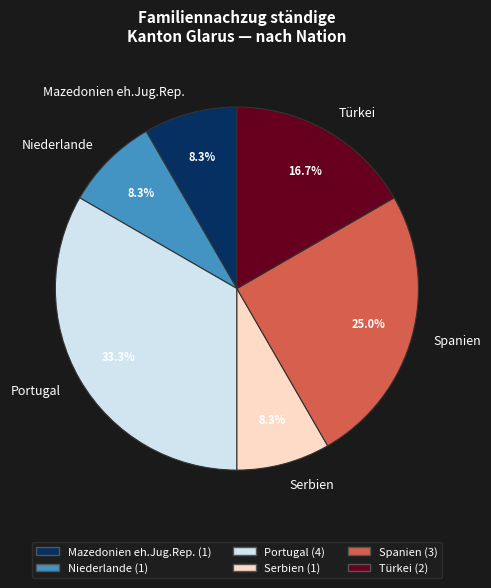

Which slice is the largest?

Portugal